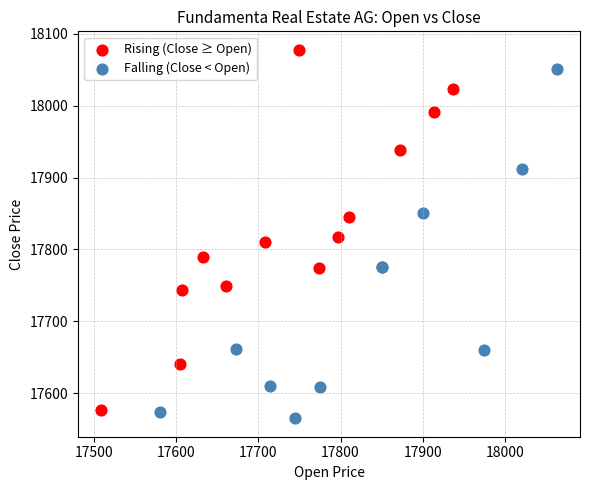

Which series reaches the maximum Y coordinate?

Rising (Close ≥ Open)